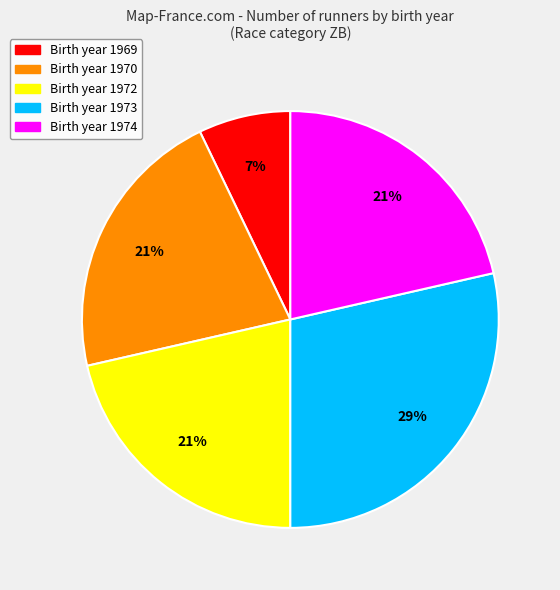

How many segments does this pie chart have?

5